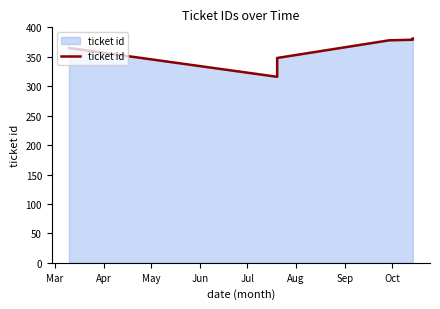

What is the smallest value displayed?

316